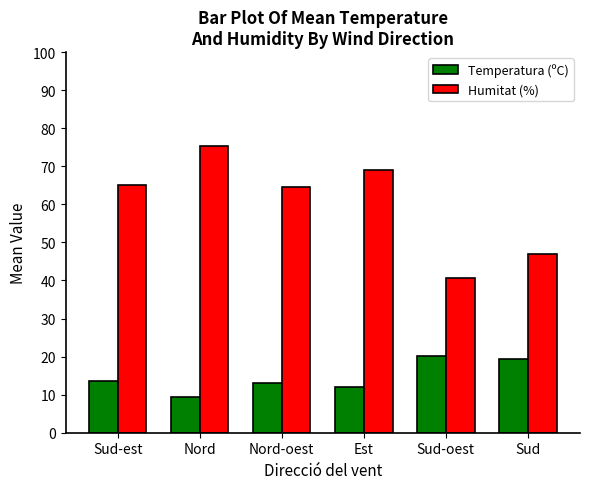

Which series has the largest range (max minus min)?

Humitat (%)